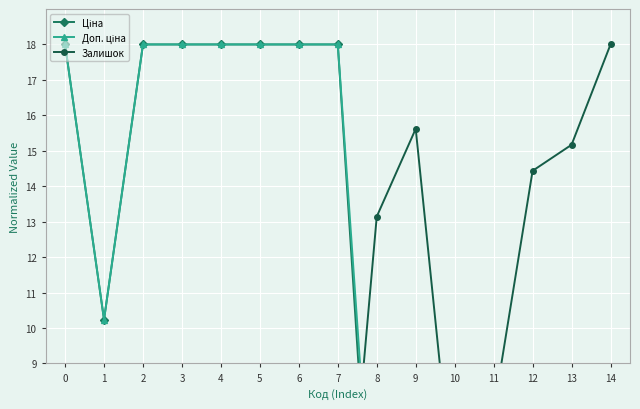

What are all the series names shown in the legend?

Ціна, Доп. ціна, Залишок